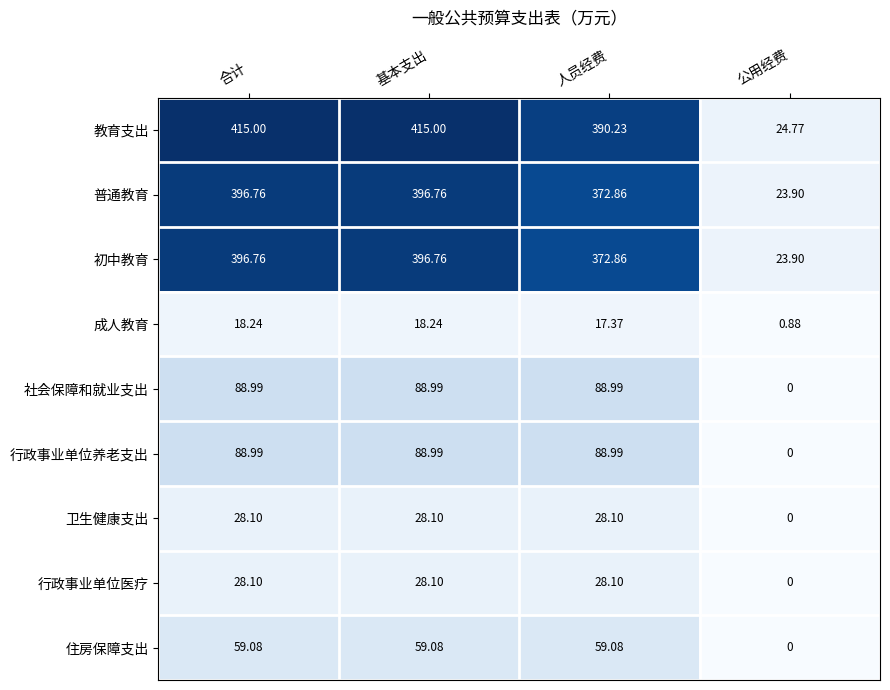

At which label does 社会保障和就业支出 first exceed 88?

合计